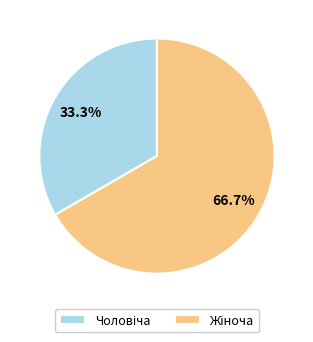

Does any single category account for the majority?

Yes